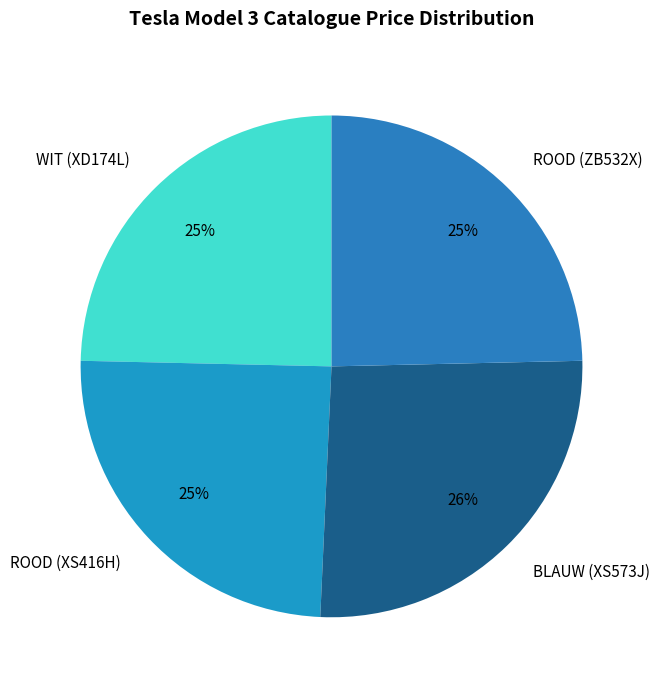

Does ROOD (XS416H) represent more than half of the total?

No